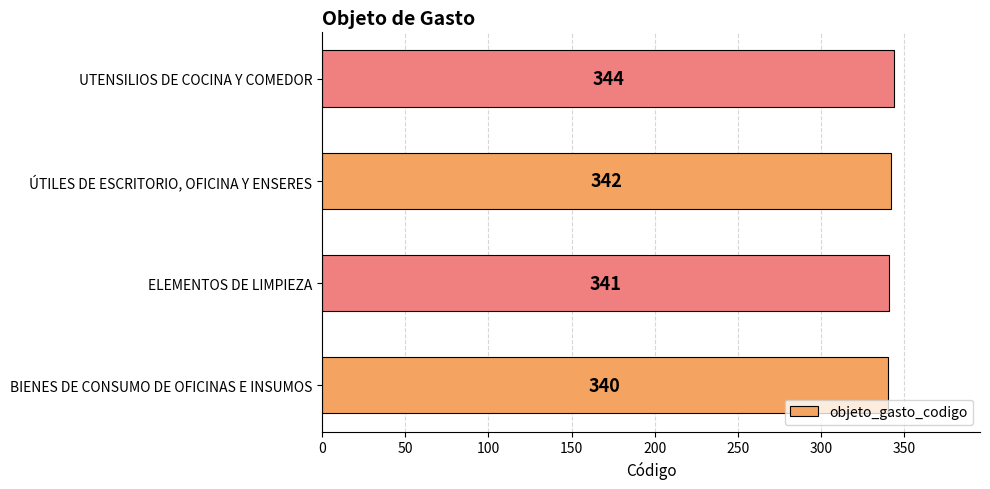

List the labels in order of value, smallest first.

BIENES DE CONSUMO DE OFICINAS E INSUMOS, ELEMENTOS DE LIMPIEZA, ÚTILES DE ESCRITORIO, OFICINA Y ENSERES, UTENSILIOS DE COCINA Y COMEDOR